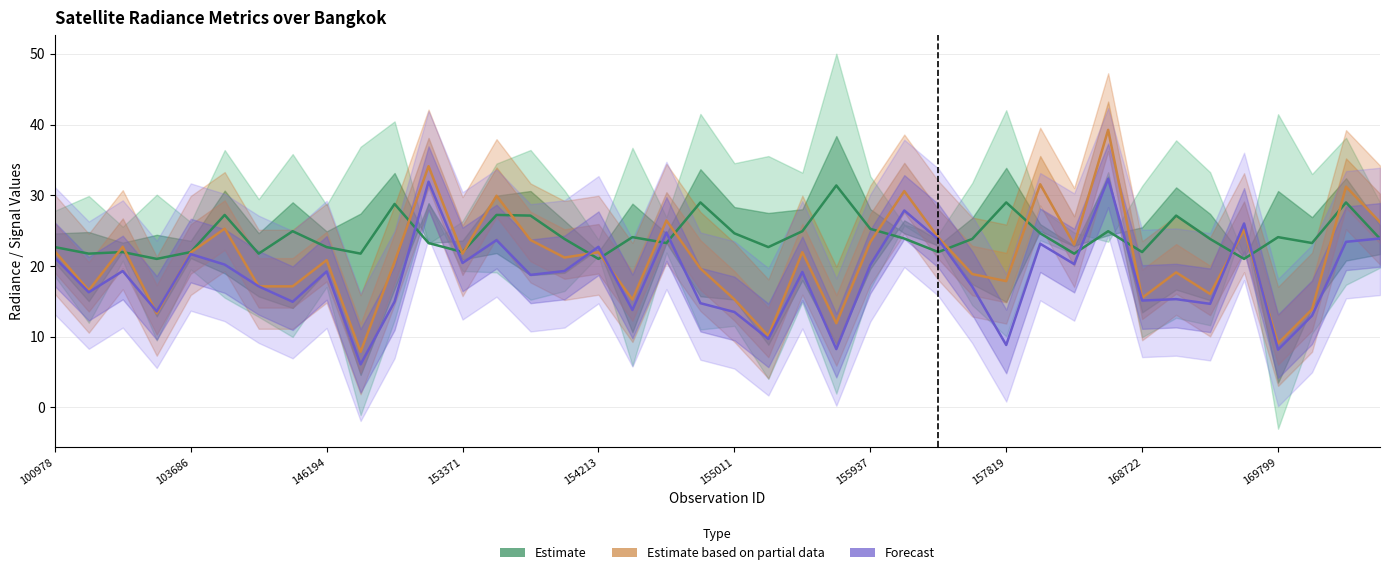

Between 16 and 37, which is larger?

37